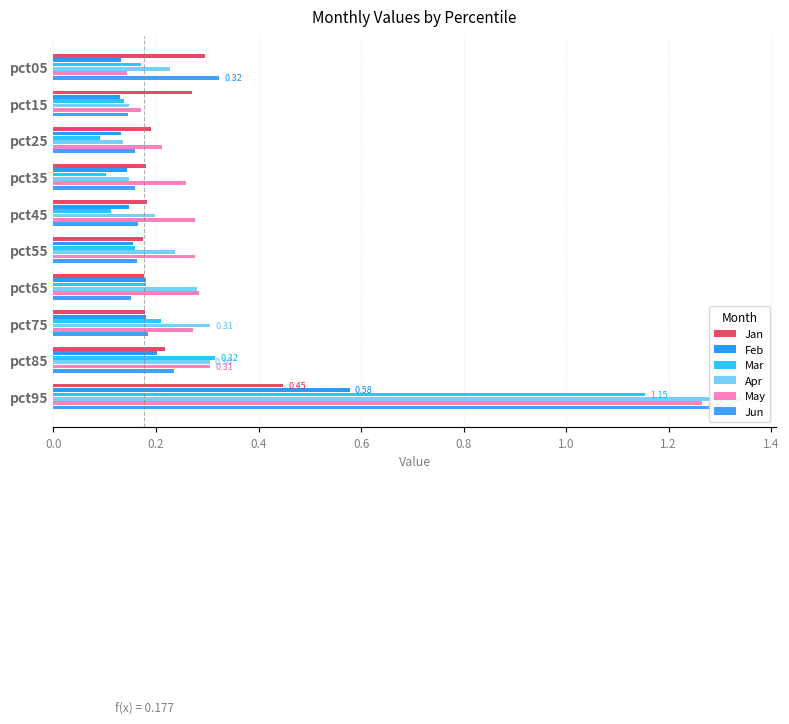

How many categories are shown in the chart?

10